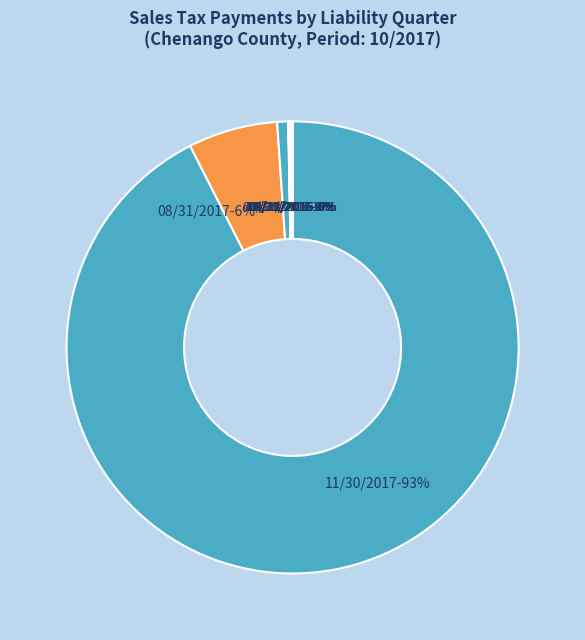

Which slice is the largest?

11/30/2017